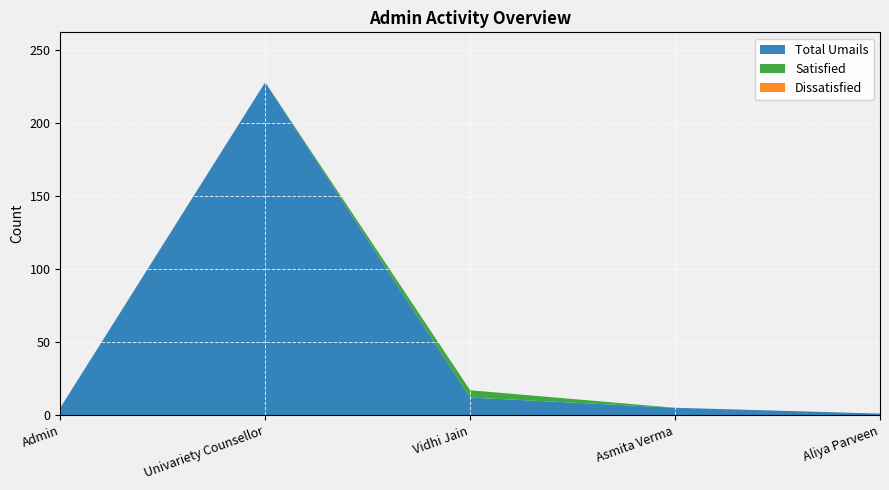

Reading left to right, list all the values displayed in this chart.

Total Umails: 5	228	12	5	1
Satisfied: 0	0	5	0	0
Dissatisfied: 0	0	0	0	0